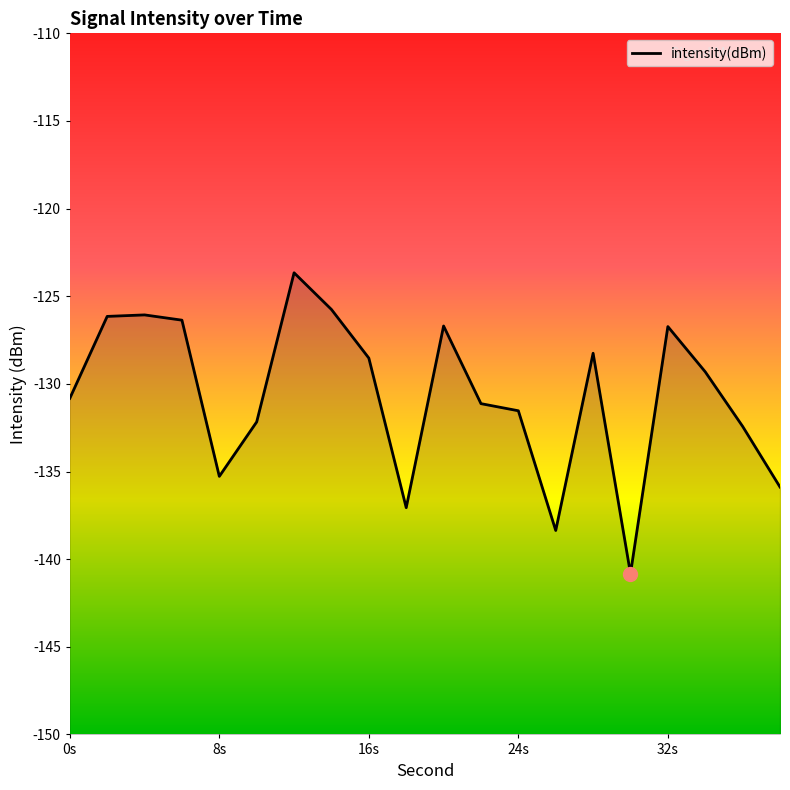

The chart shows a value of -130.8 at 0s. True or false?

True